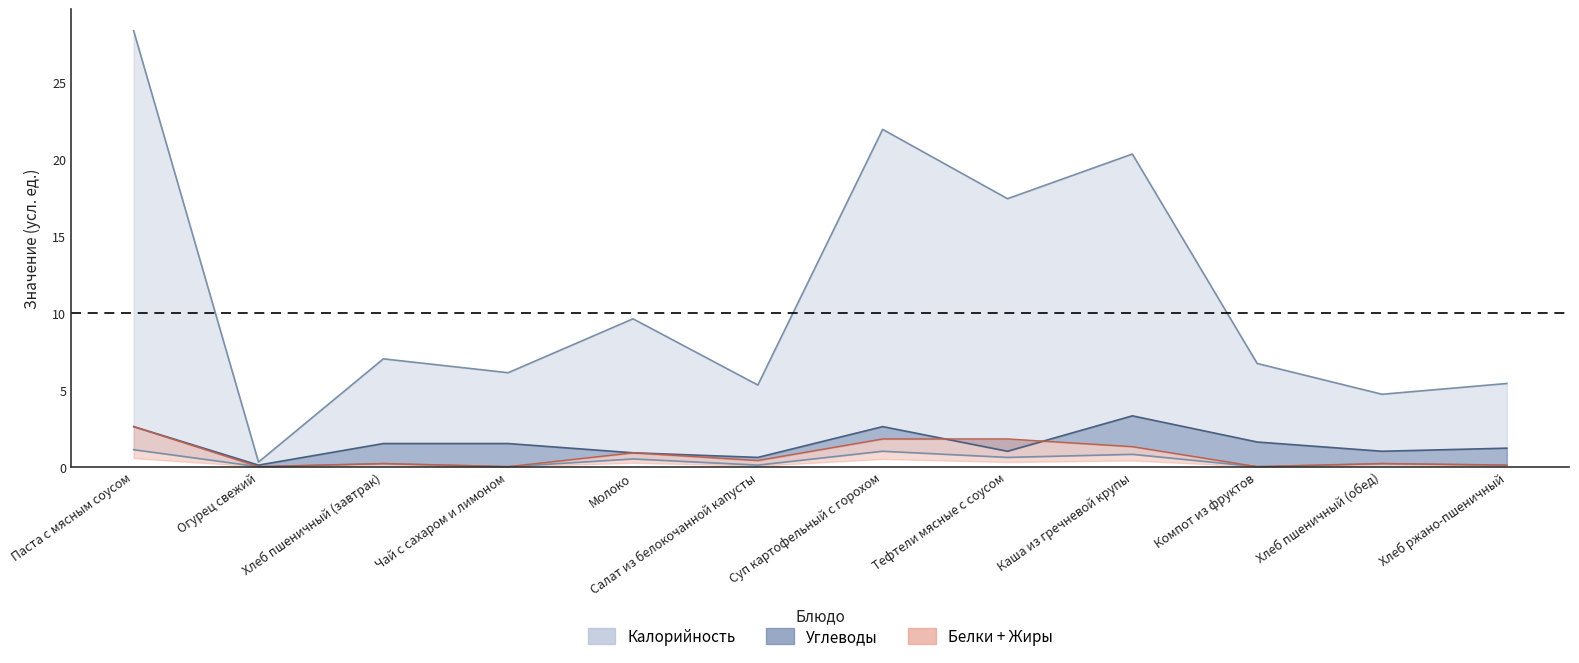

Which series has the largest total across all categories?

Калорийность